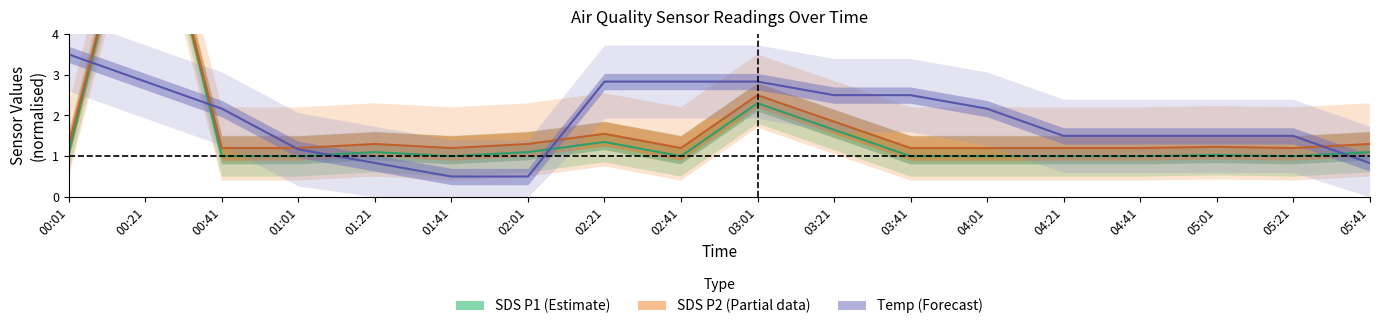

Which series has the widest spread of values?

SDS_P1